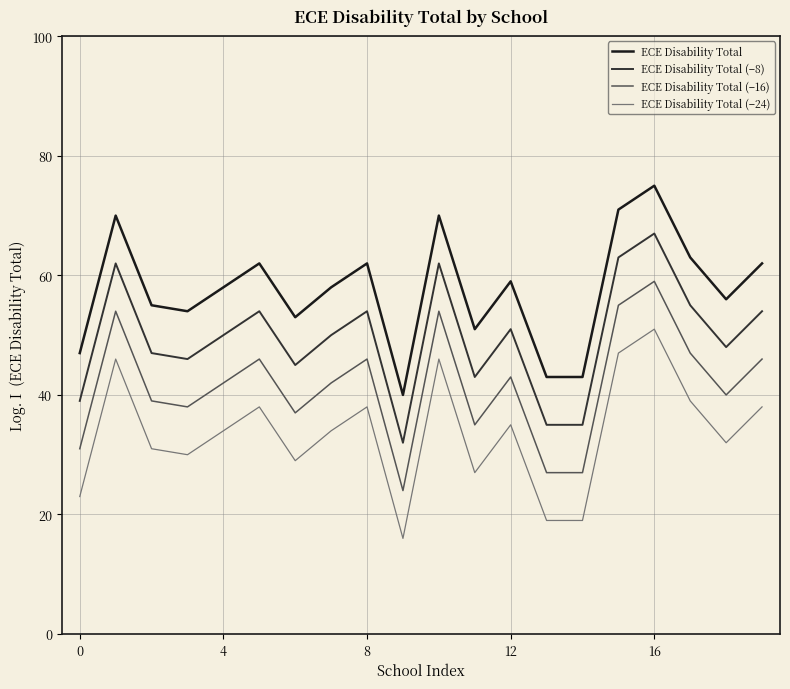

True or false: ECE Disability Total and ECE Disability Total (−24) intersect in this chart.

False